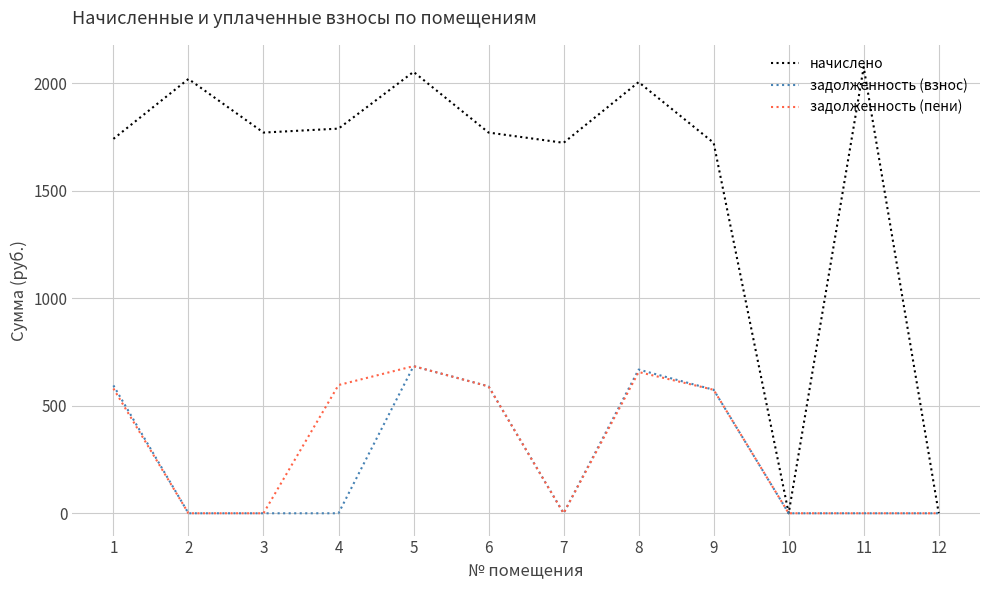

Is the value of начислено at 9 greater than the value of задолженность (взнос) at 4?

Yes